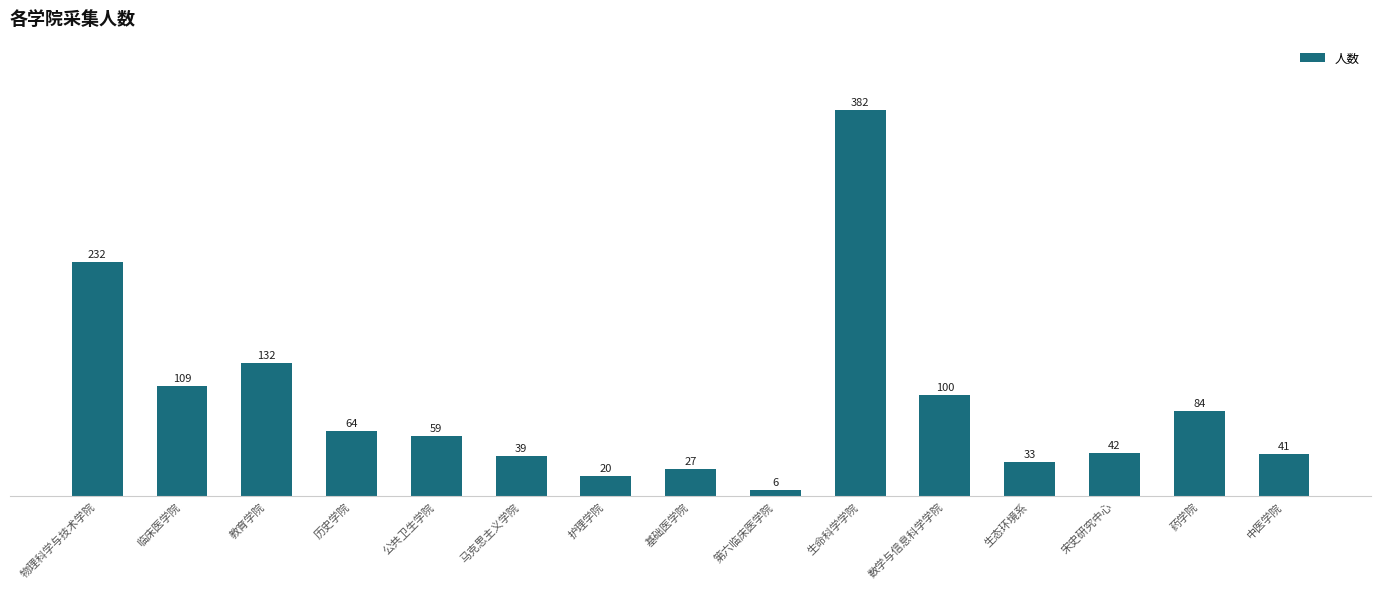

List the labels in order of value, smallest first.

第六临床医学院, 护理学院, 基础医学院, 生态环境系, 马克思主义学院, 中医学院, 宋史研究中心, 公共卫生学院, 历史学院, 药学院, 数学与信息科学学院, 临床医学院, 教育学院, 物理科学与技术学院, 生命科学学院